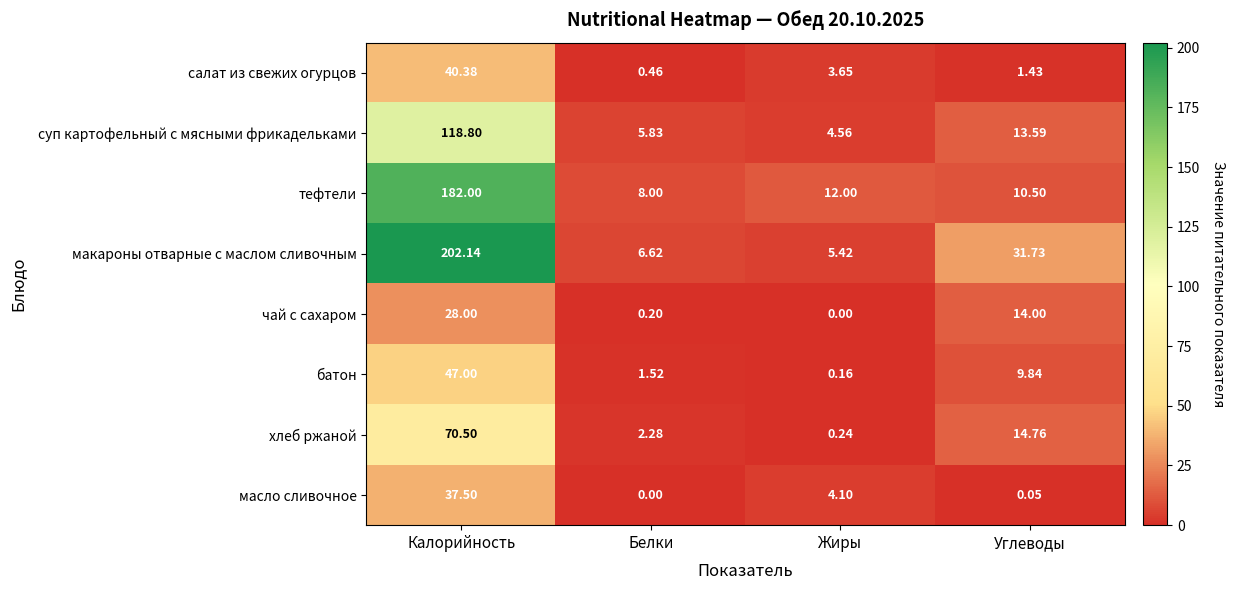

Which series has the largest total across all categories?

макароны отварные с маслом сливочным